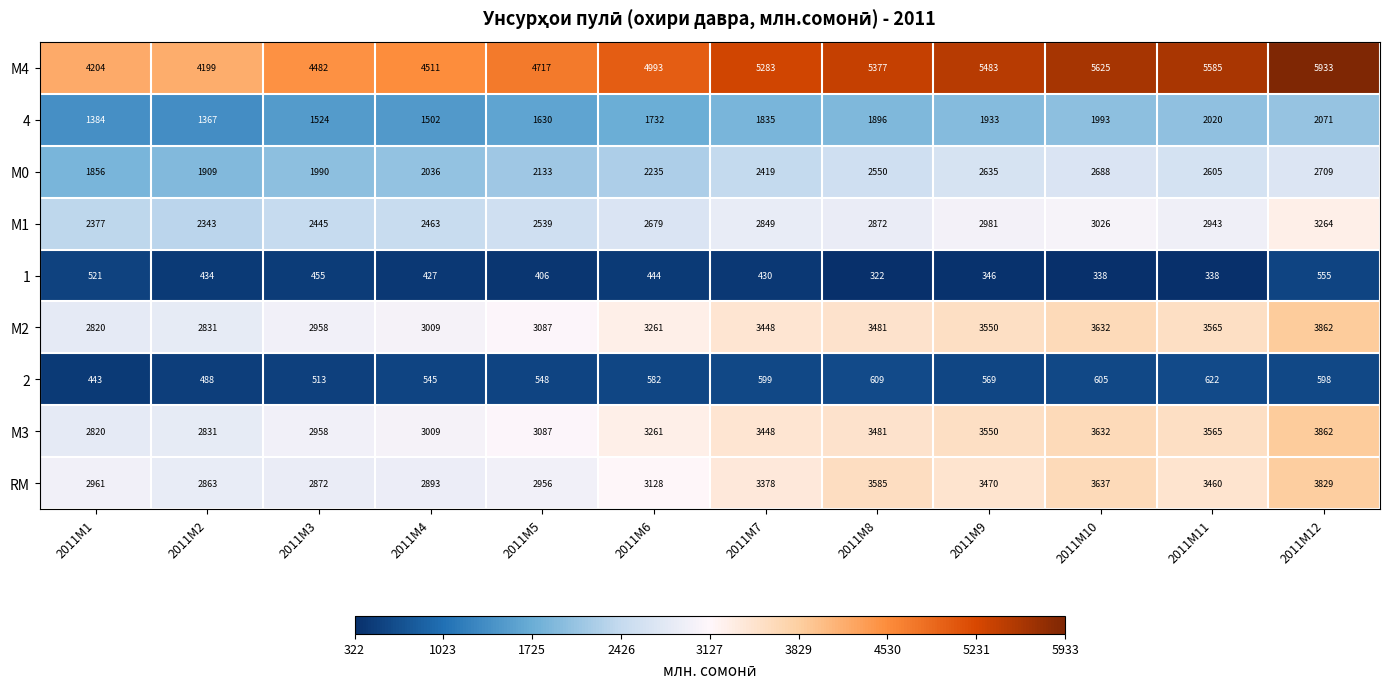

What is the difference between the second highest and minimum values in the RM series?

774